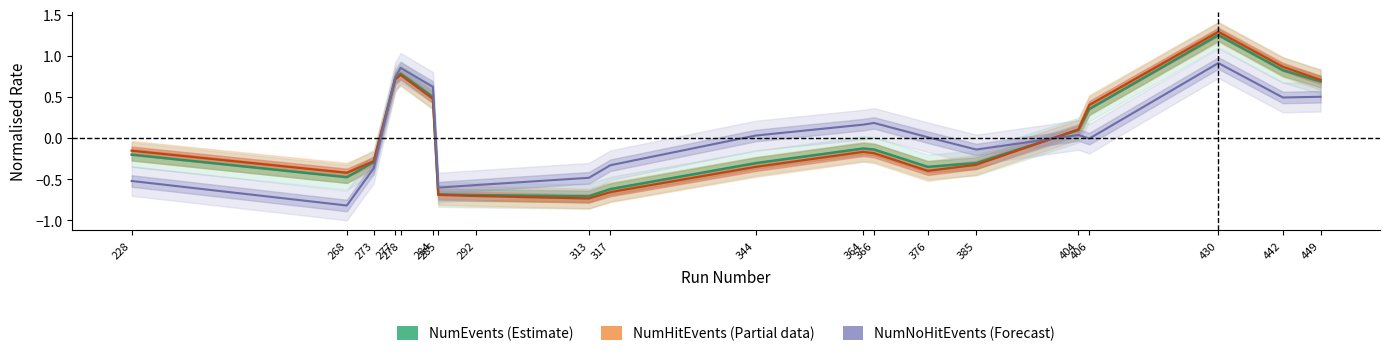

Which label corresponds to the largest value in the chart?

430